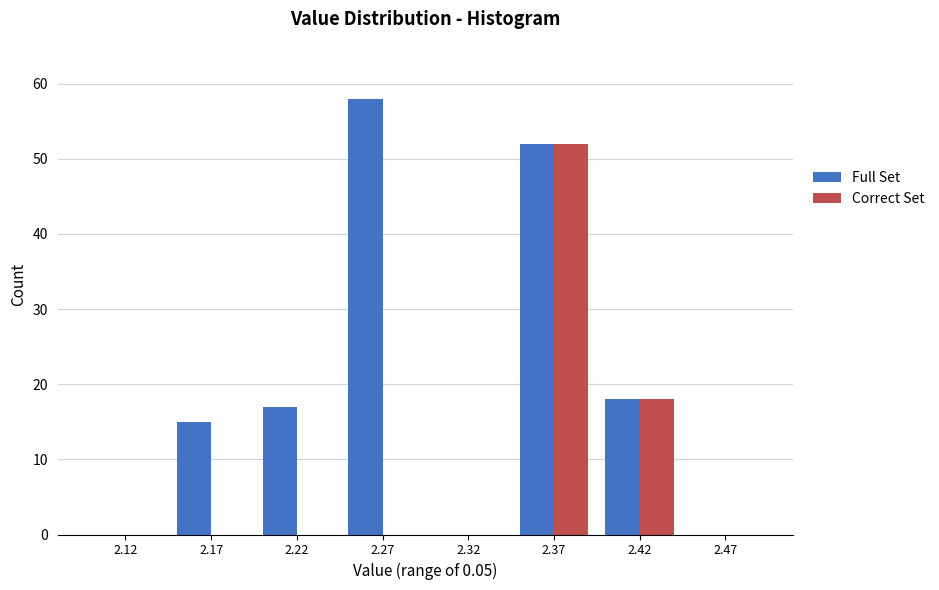

Reading right to left, what are all the values shown in this chart?

Full Set: 2.47=0	2.42=18	2.37=52	2.32=0	2.27=58	2.22=17	2.17=15	2.12=0
Correct Set: 2.47=0	2.42=18	2.37=52	2.32=0	2.27=0	2.22=0	2.17=0	2.12=0